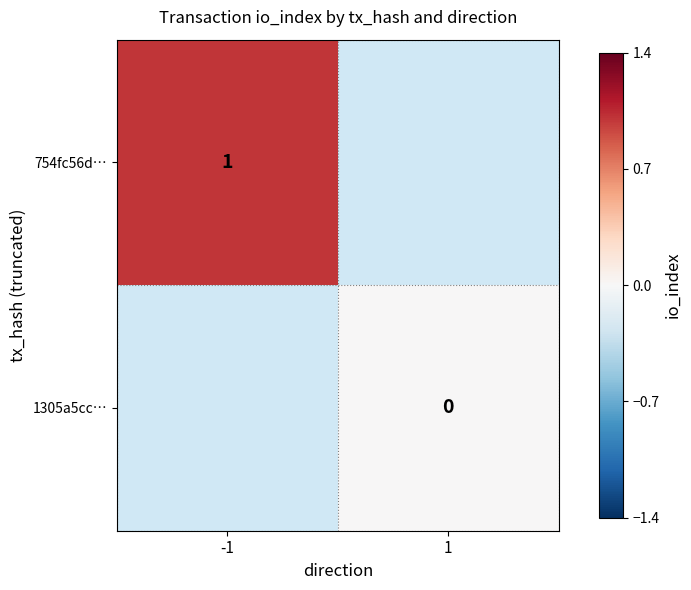

The value of 754fc56d… at -1 is 1. True or false?

True